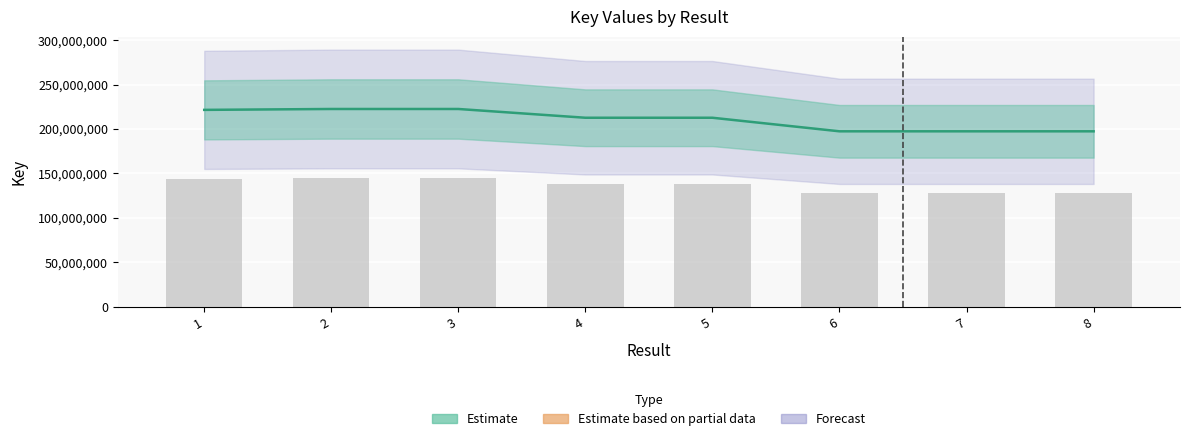

The value at 1 is 362969170. True or false?

False